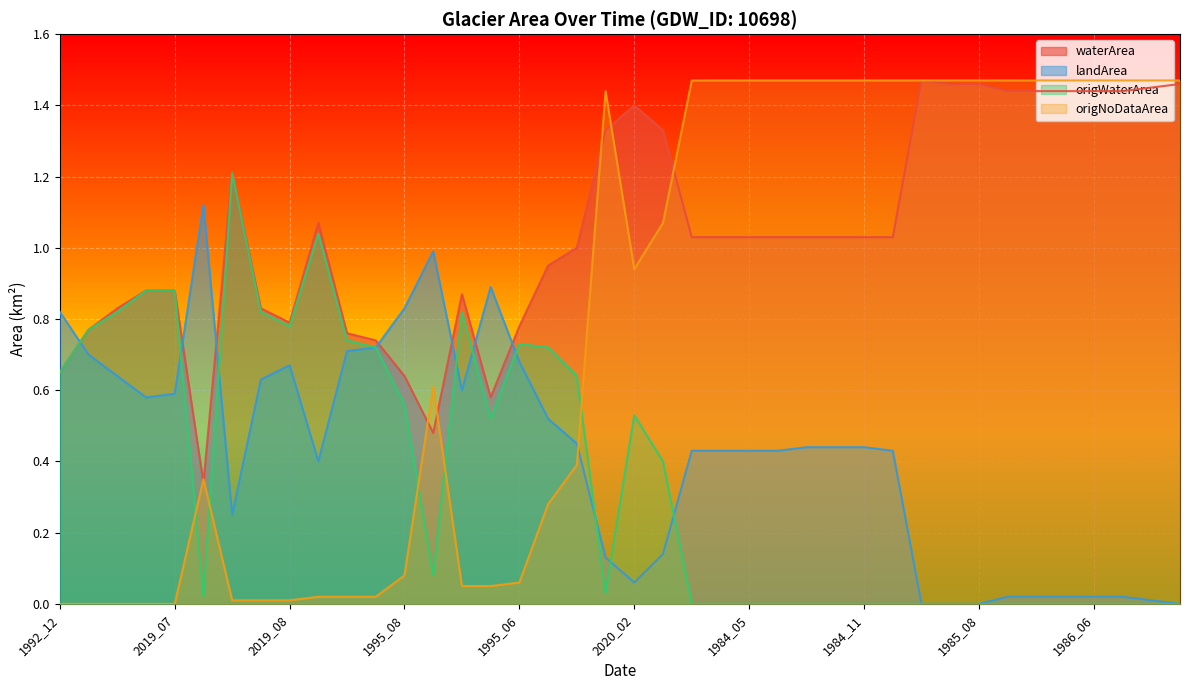

Is it true that waterArea equals 0.9 at 2016_01?

True